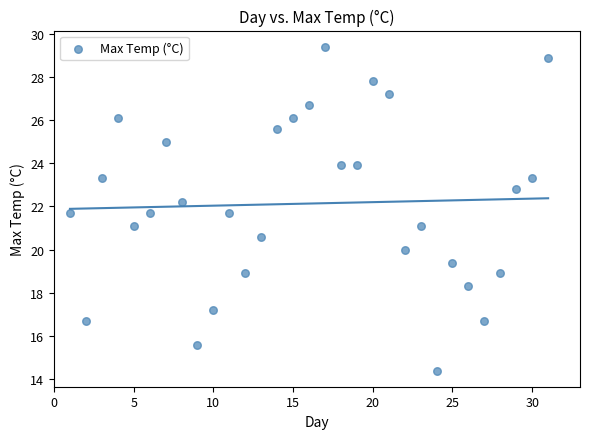

What is the range of Y values (max minus min)?

15.0